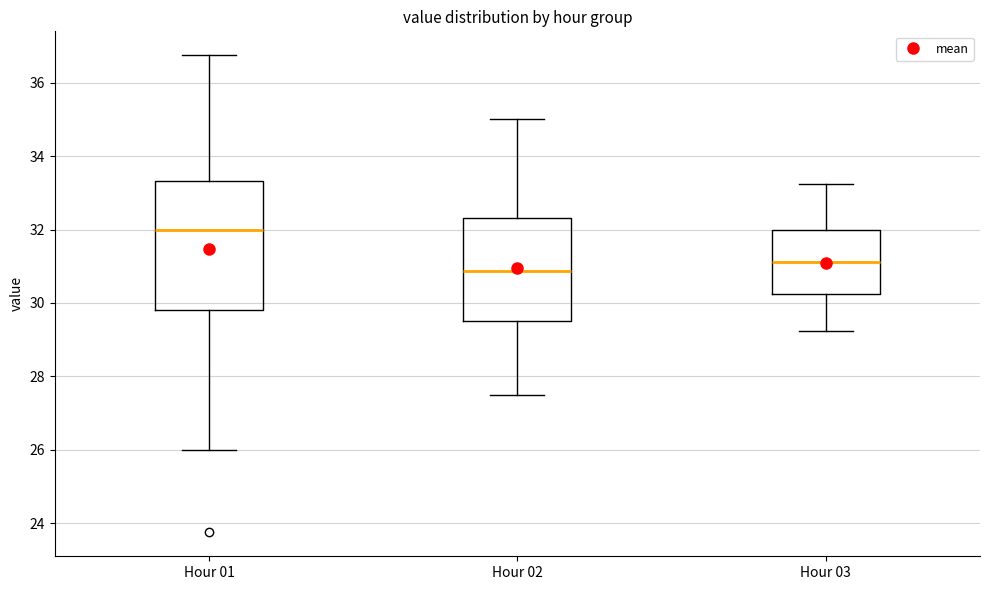

Where does the upper whisker of the box for Hour 01 end on the y-axis? The values are not printed on the chart, so give them approximately, as read against the axis.

36.8